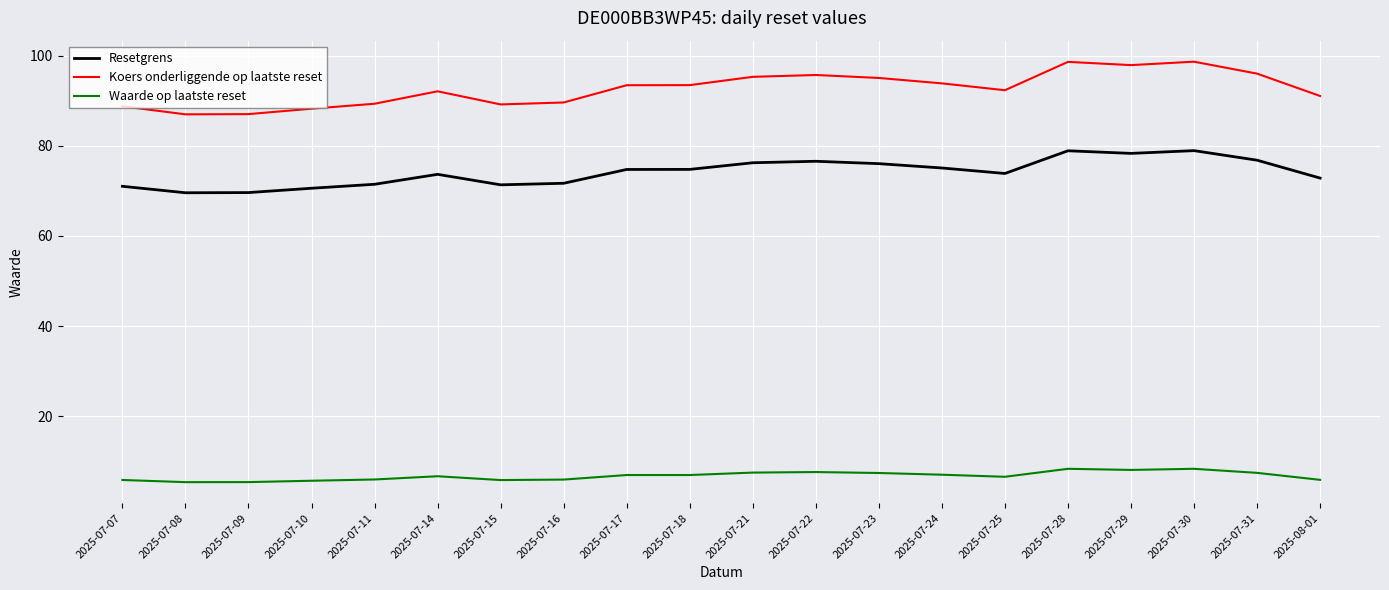

Between 2025-07-09 and 2025-07-23, which series saw the biggest shift?

Koers onderliggende op laatste reset